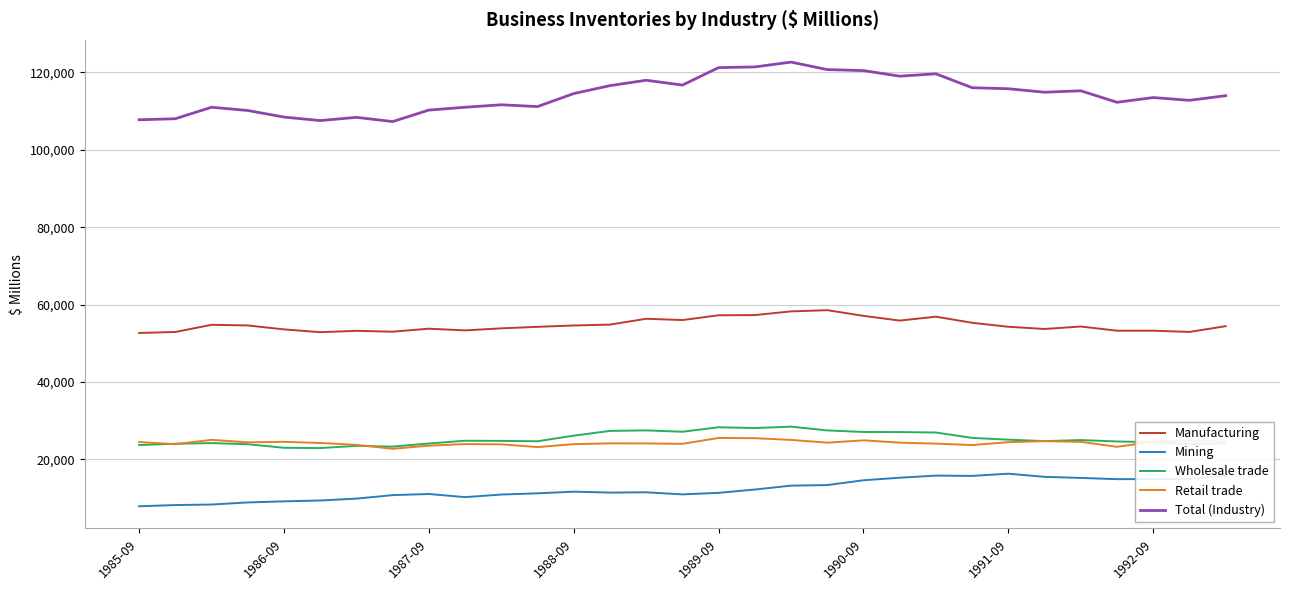

Which series has the largest range (max minus min)?

Total (Industry)